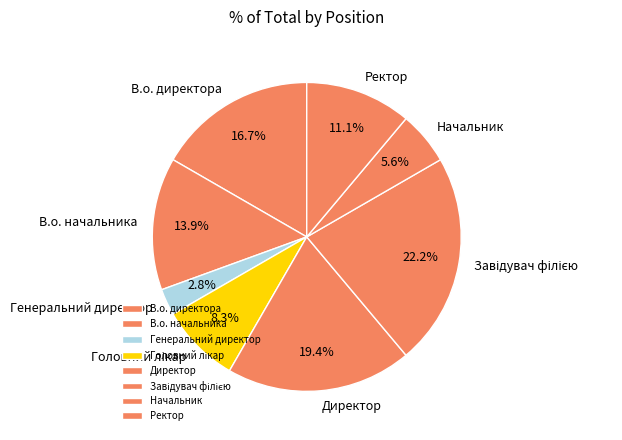

The В.о. директора slice represents 17% of the pie. True or false?

True